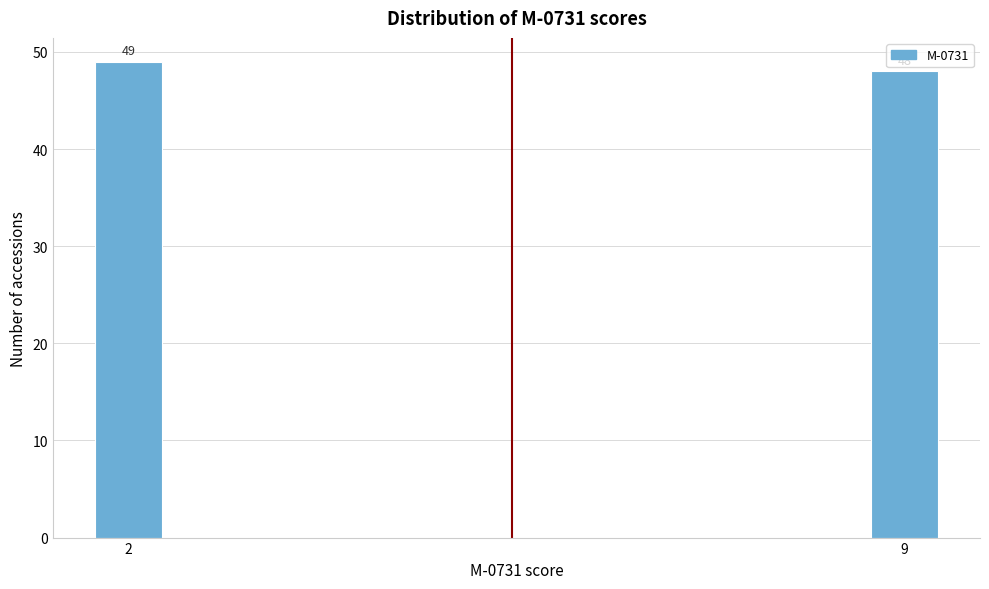

Reading left to right, what are all the values shown in this chart?

2=49	9=48